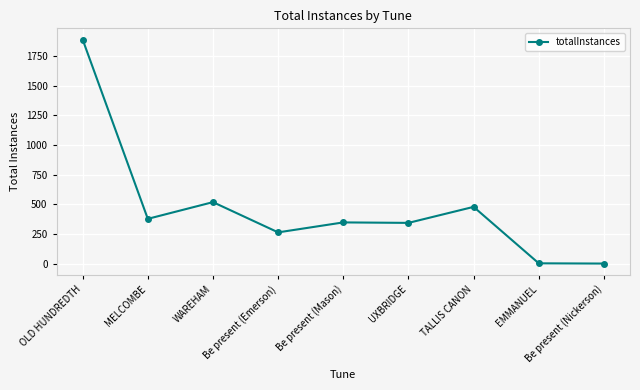

What is the difference between the second highest and minimum values?

518